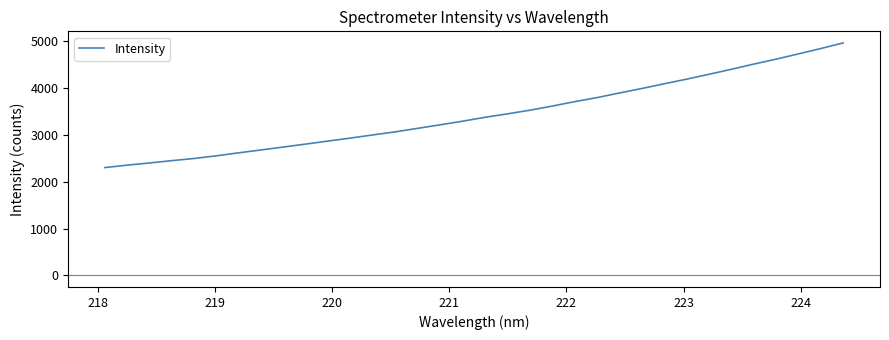

How many lines are shown in the chart?

1